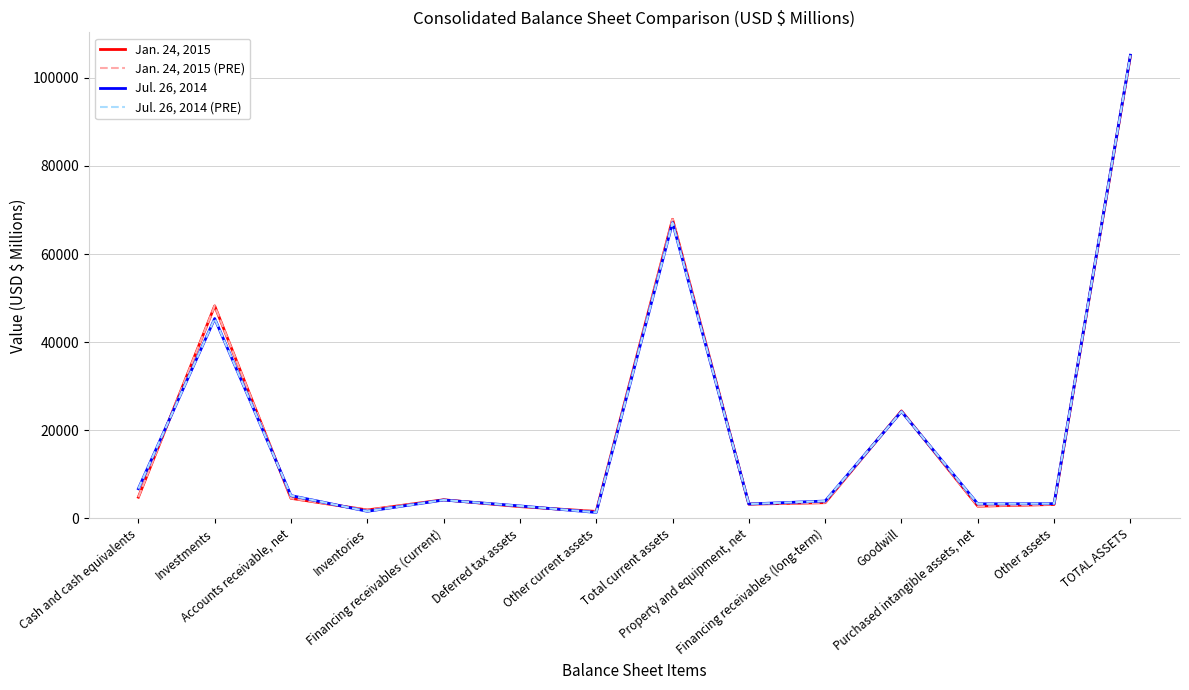

Rank the categories by Jul. 26, 2014 (PRE) value from lowest to highest.

Other current assets, Inventories, Deferred tax assets, Property and equipment, net, Purchased intangible assets, net, Other assets, Financing receivables (long-term), Financing receivables (current), Accounts receivable, net, Cash and cash equivalents, Goodwill, Investments, Total current assets, TOTAL ASSETS